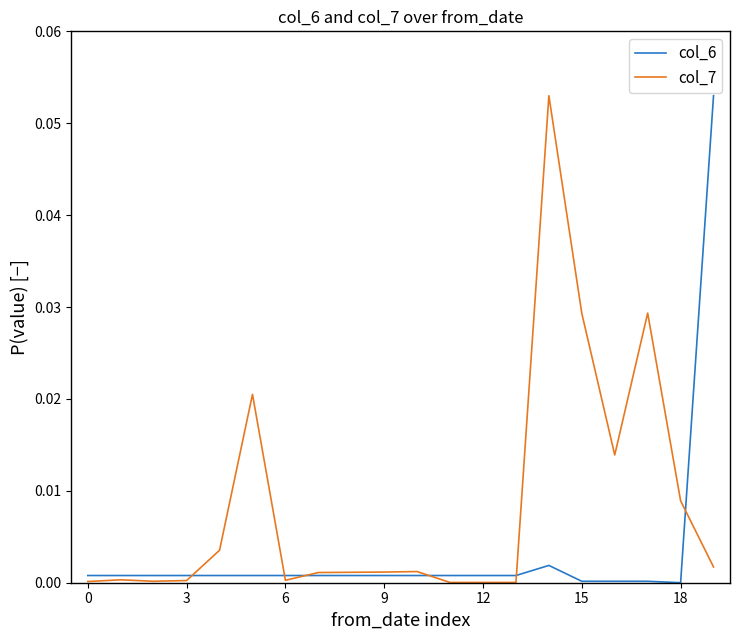

List the series in order of their overall mean, highest first.

col_7, col_6